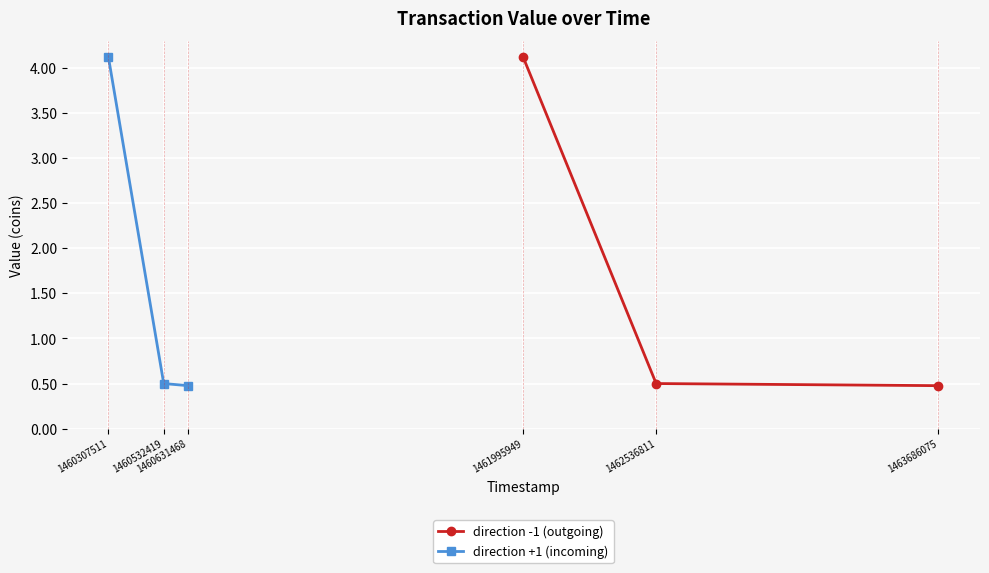

What is the value of the direction -1 (outgoing) point at the 2nd from the left?

0.5